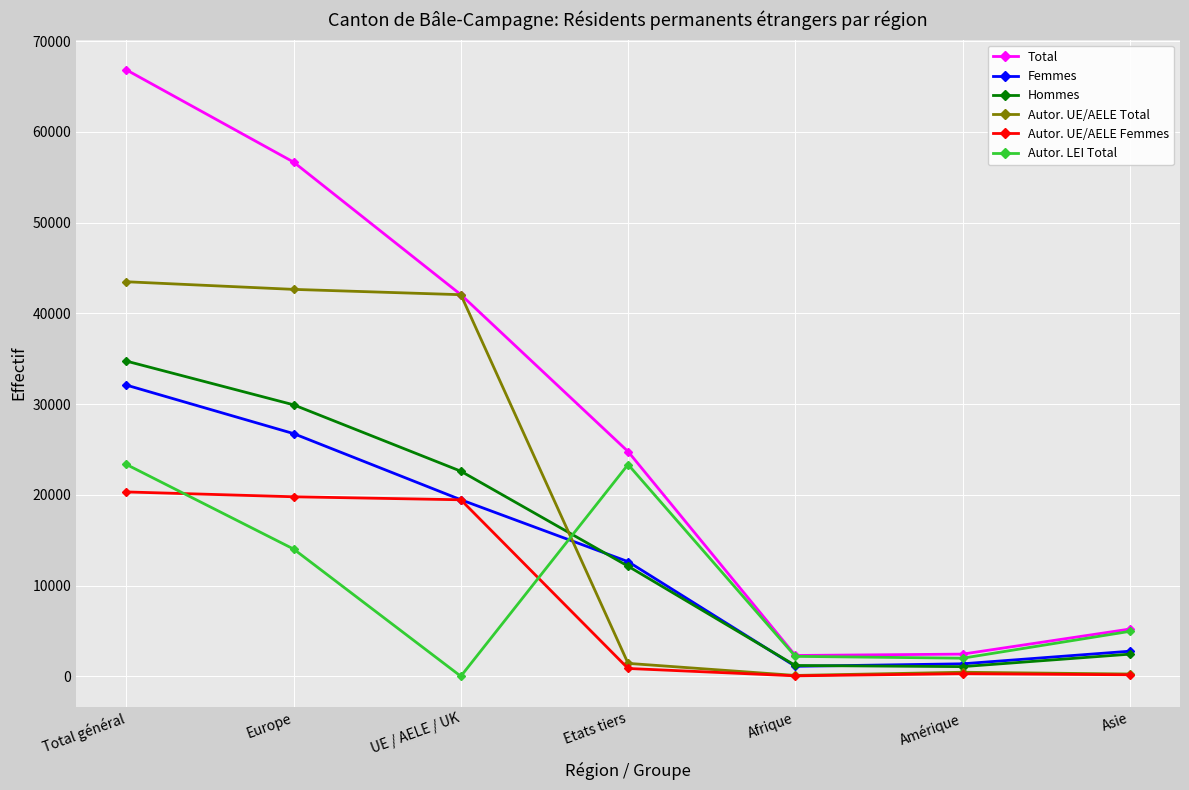

At which label does Autor. LEI Total reach its minimum?

UE / AELE / UK